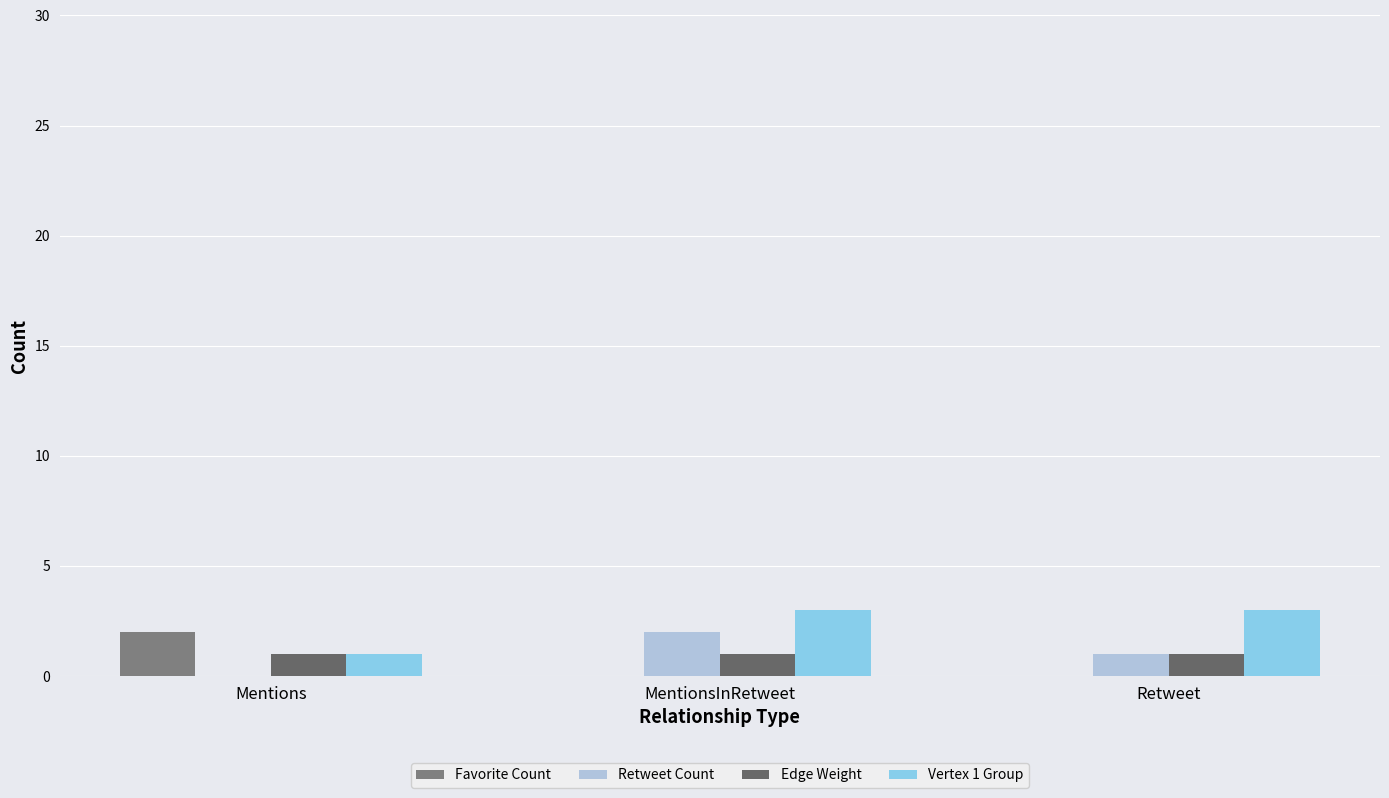

What is the value of the Retweet Count bar at the 3rd from the left?

1